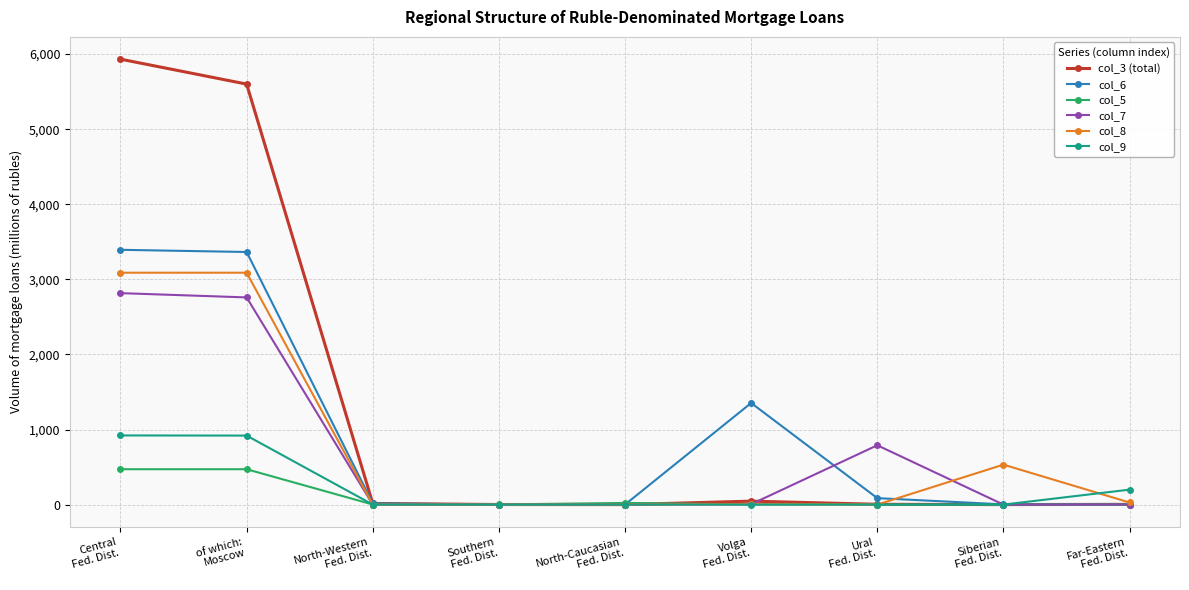

True or false: col_8 has more than 0 points higher than both neighbors.

True